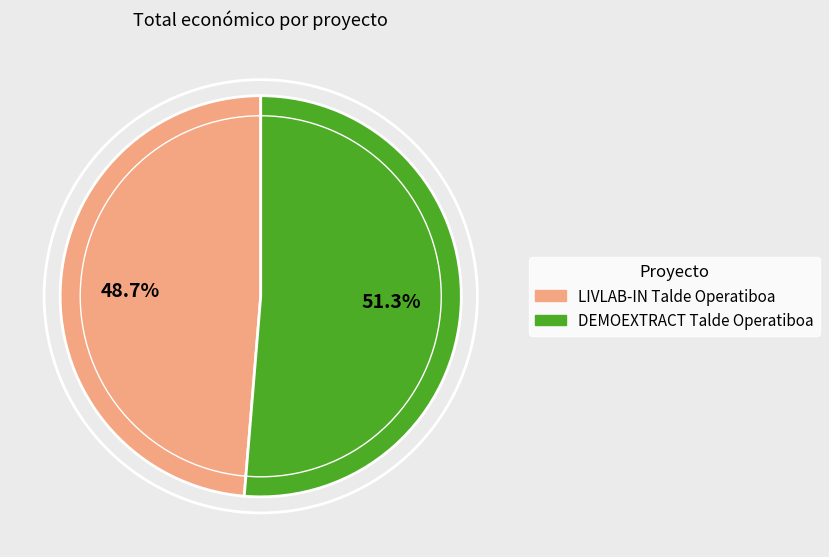

How many slices are in this pie chart?

2